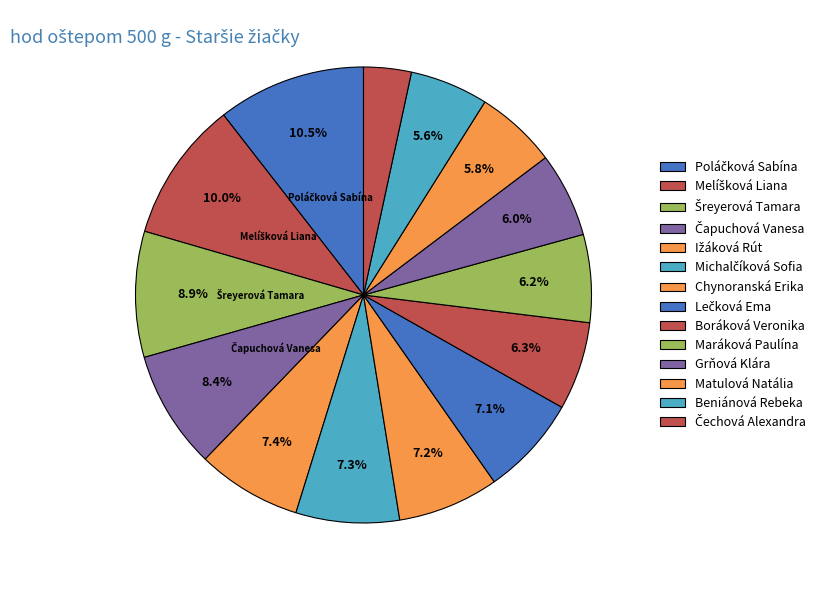

Count the number of slices in the pie.

14